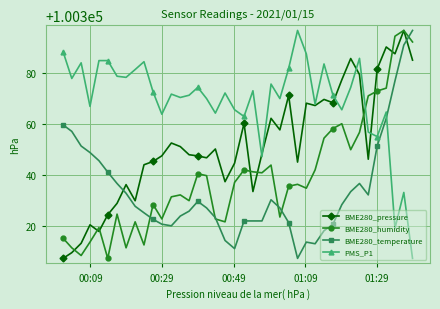

How many lines are shown in the chart?

4